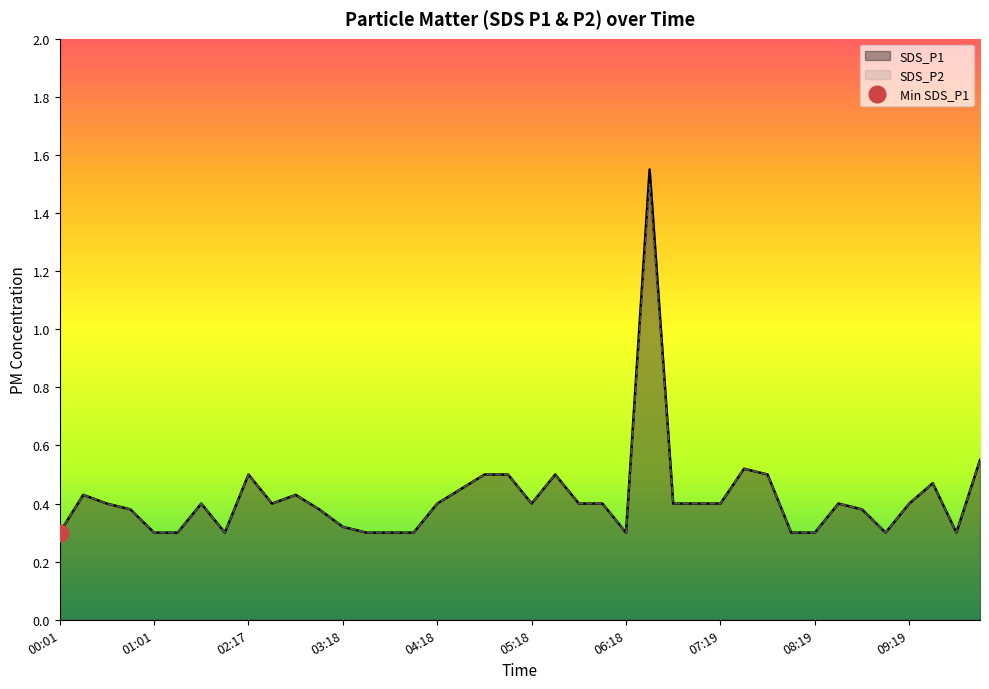

Does the chart have visible grid lines?

No